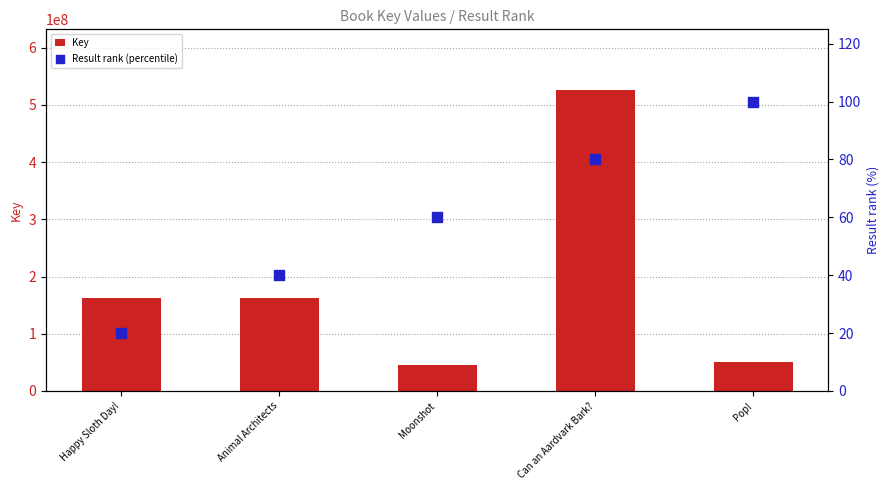

Is the value of Key at Happy Sloth Day! greater than the value of Result rank (percentile) at Pop!?

Yes